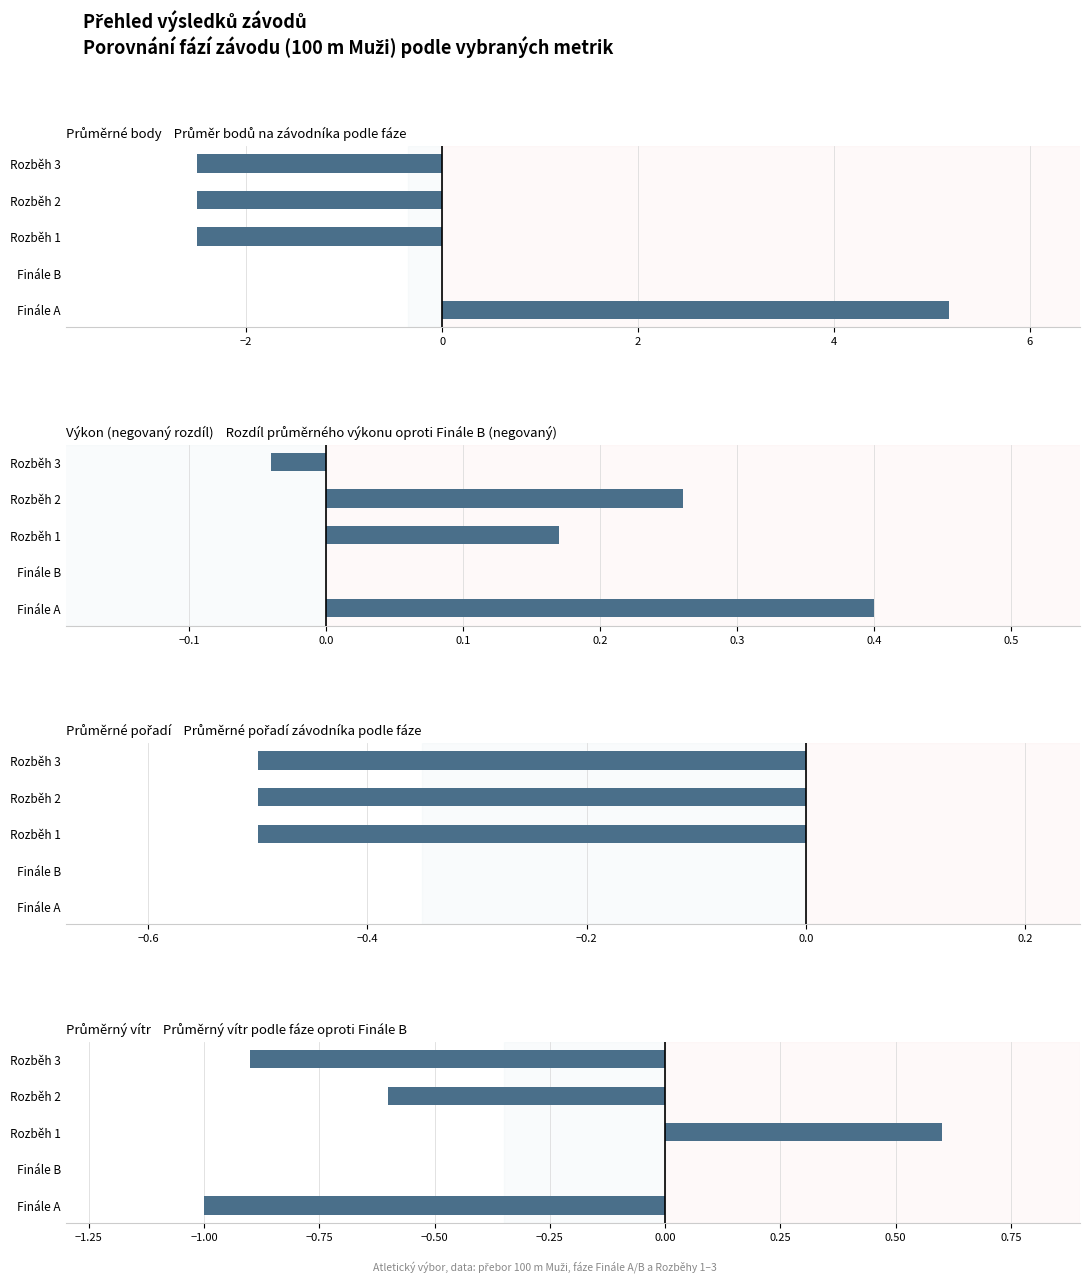

What are all the series names shown in the legend?

Průměrné body, Výkon (negovaný rozdíl), Průměrné pořadí, Průměrný vítr